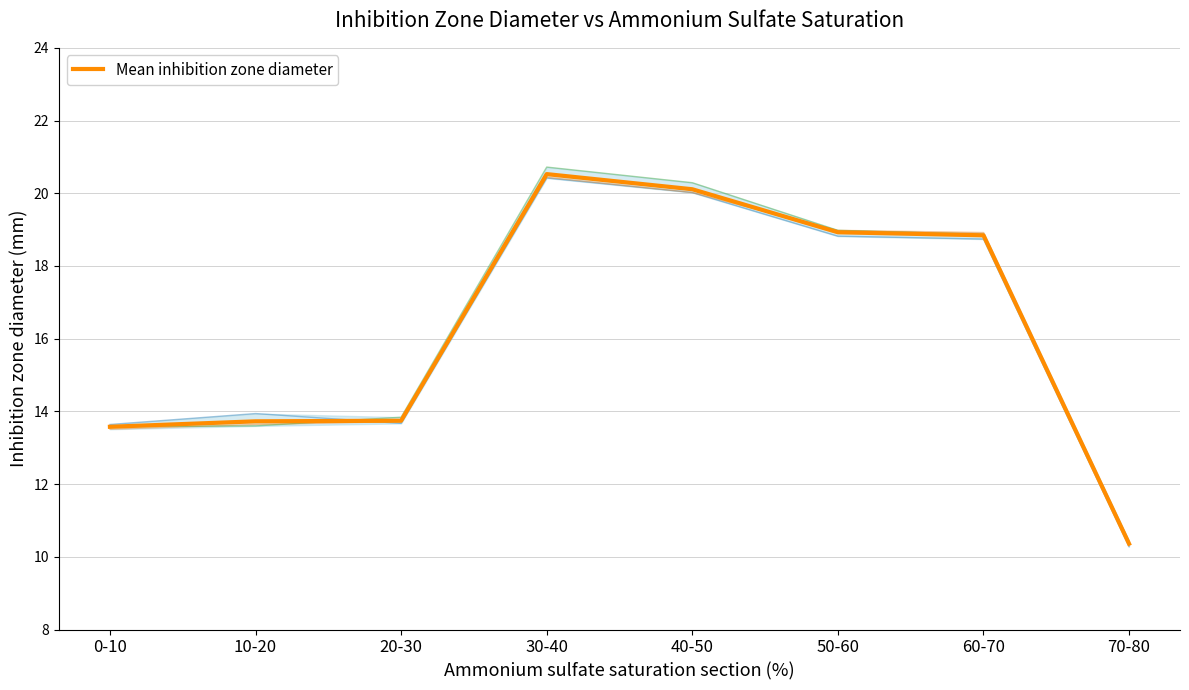

What is the sum of the values at 30-40 and 60-70?

39.4